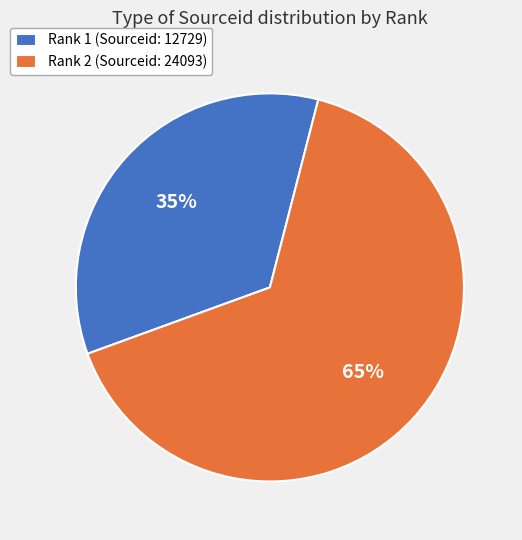

To the nearest percent, what is the combined percentage of Rank 1 (Sourceid: 12729) and Rank 2 (Sourceid: 24093)?

100%